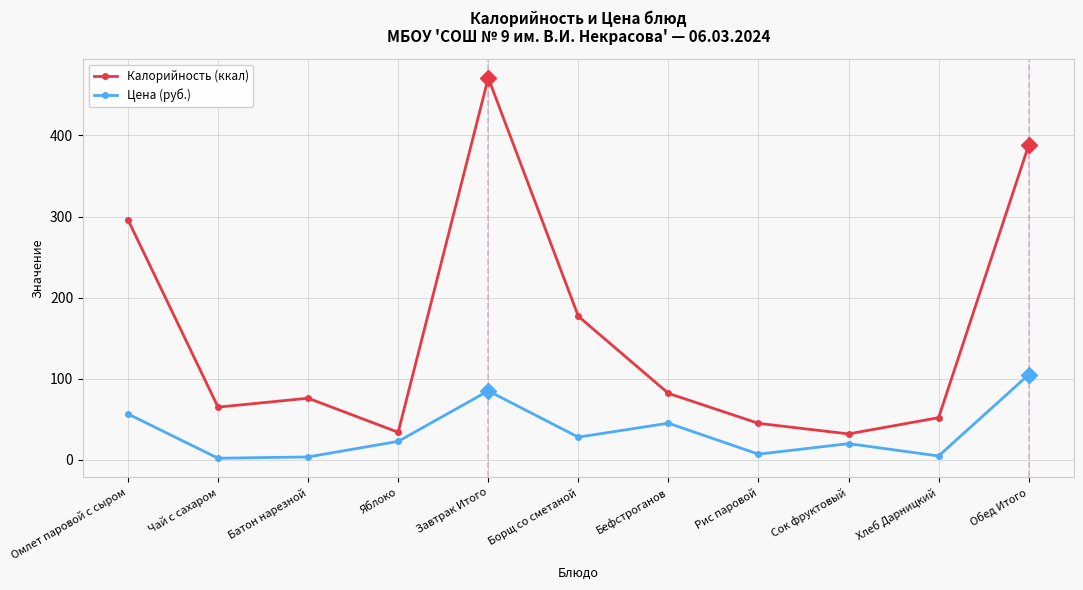

At which category is the sum across all series the highest?

Завтрак Итого